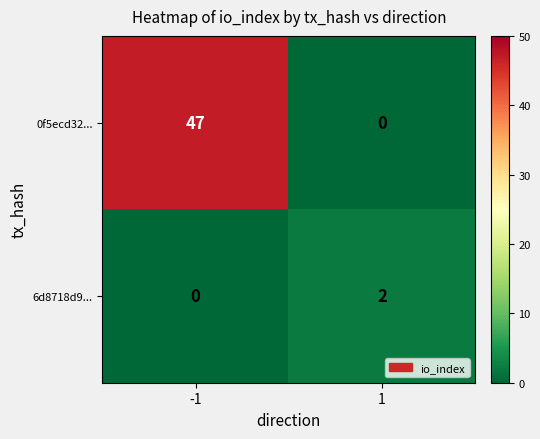

Count the number of data series in this chart.

2